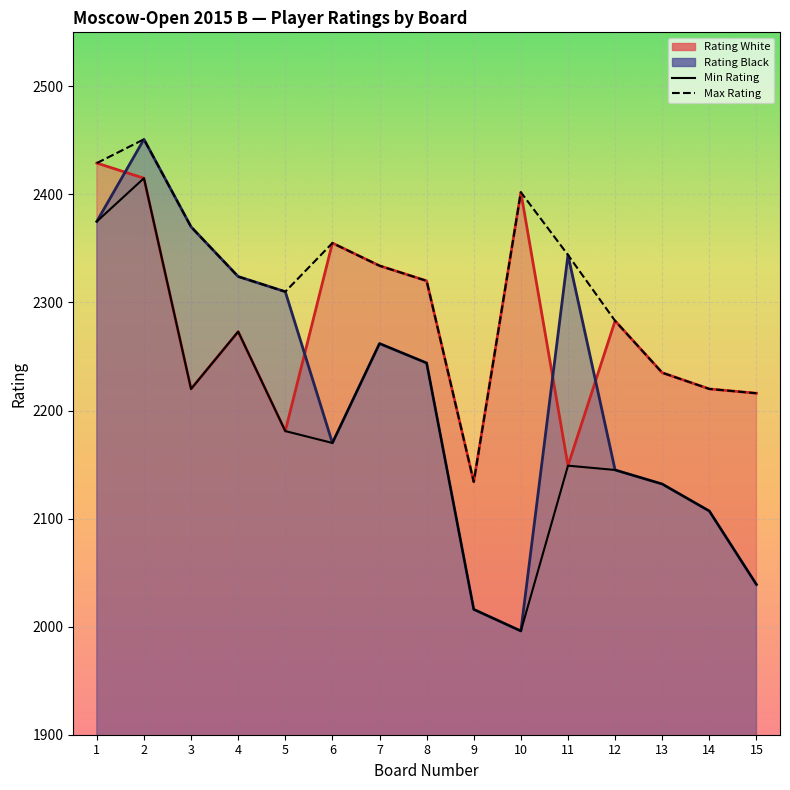

Reading right to left, list all the values displayed in this chart.

Rating White: 2216	2220	2235	2283	2149	2402	2134	2320	2334	2355	2181	2273	2220	2415	2429
Rating Black: 2039	2107	2132	2145	2344	1996	2016	2244	2262	2170	2310	2324	2370	2451	2375